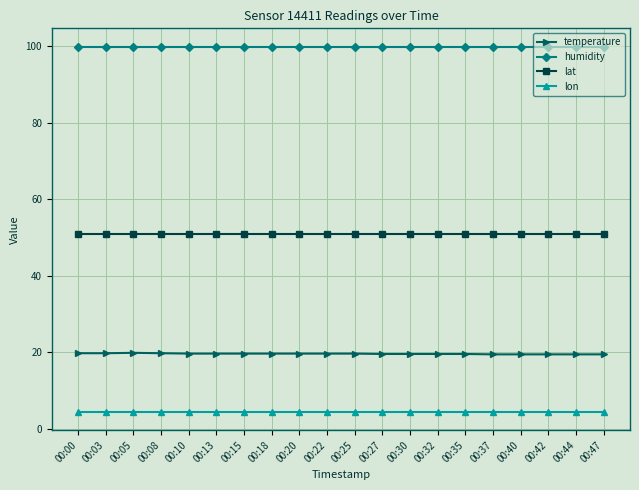

How many lines are shown in the chart?

4